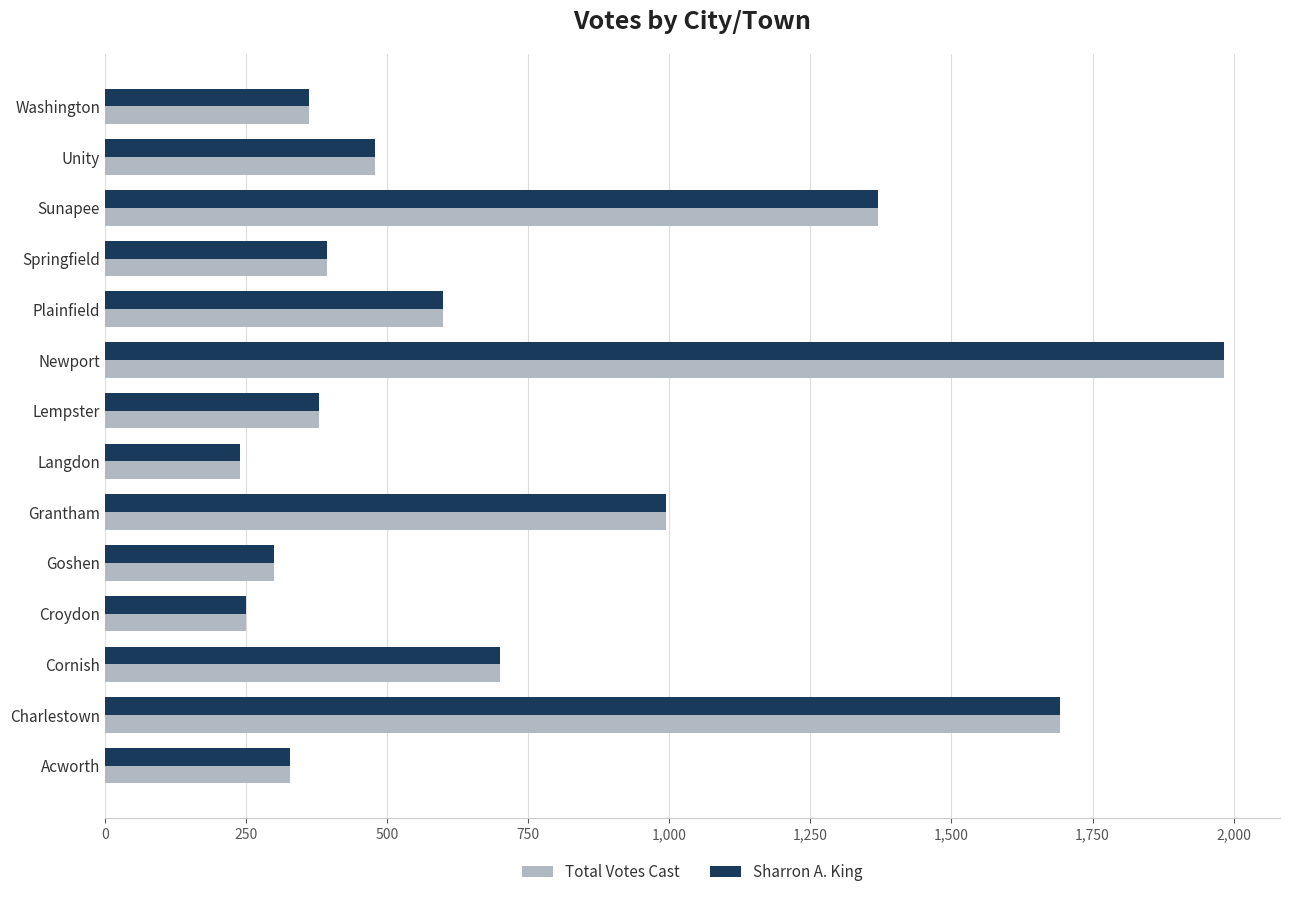

At which category is the sum across all series the highest?

Newport